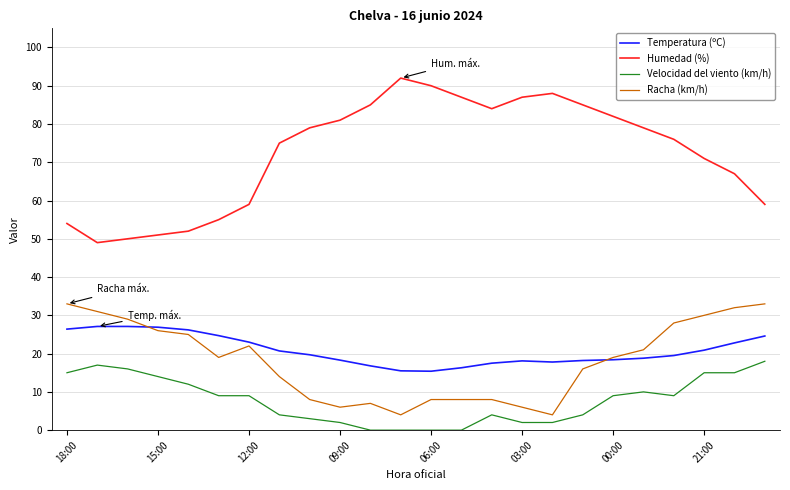

Which series has the widest spread of values?

Humedad (%)